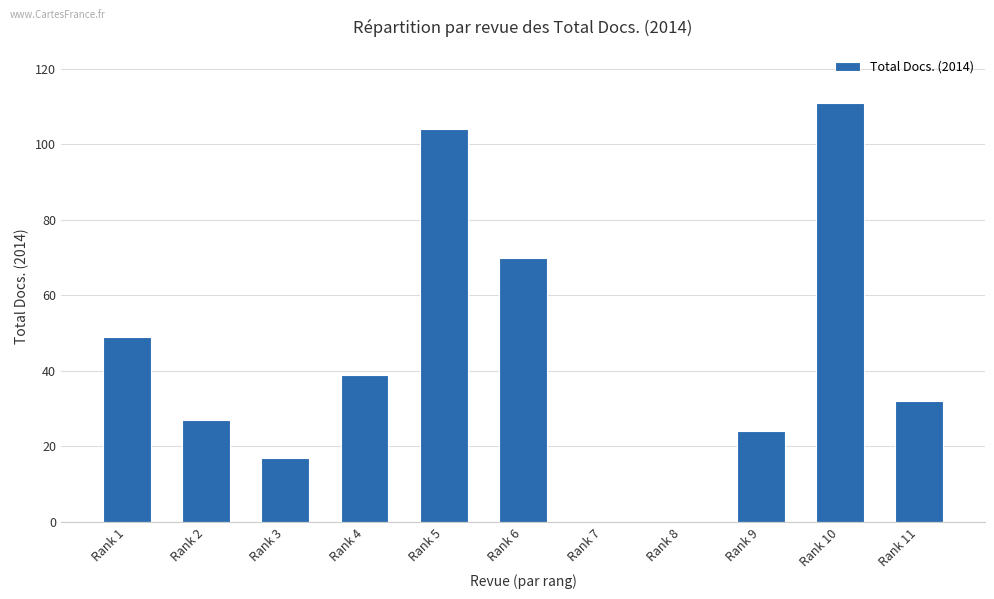

The chart shows a value of 18 at Rank 1. True or false?

False